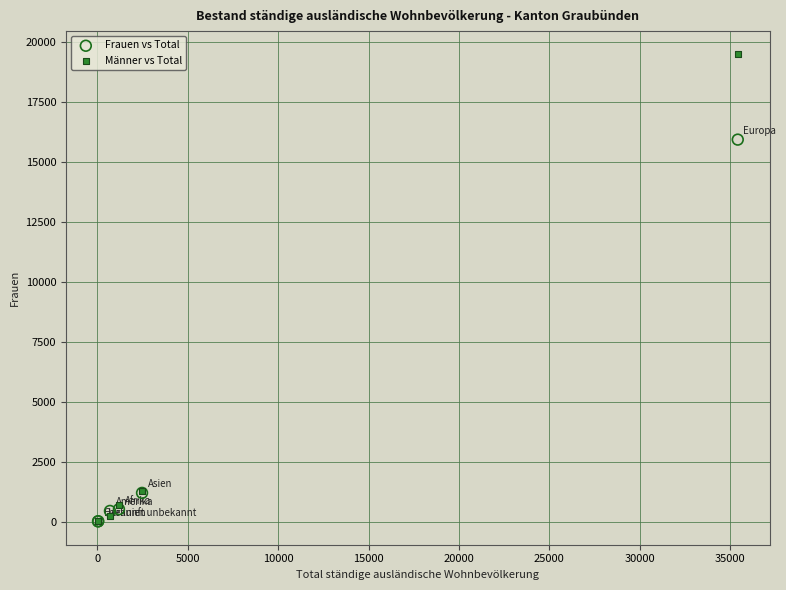

Across all series, what Y value is closest to 9748?

15936